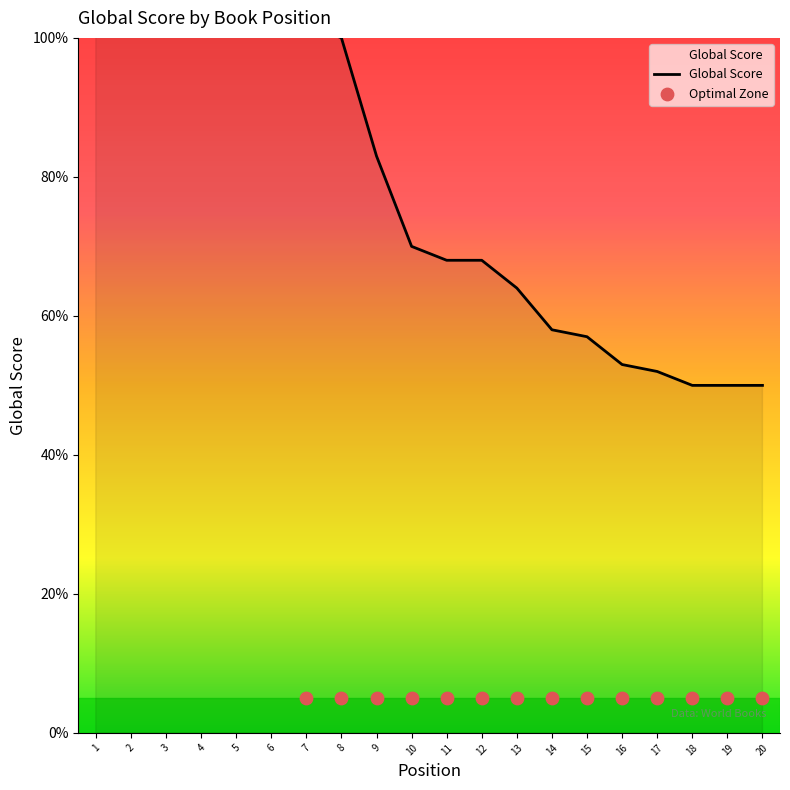

What is the change in value from 16 to 19?

-3